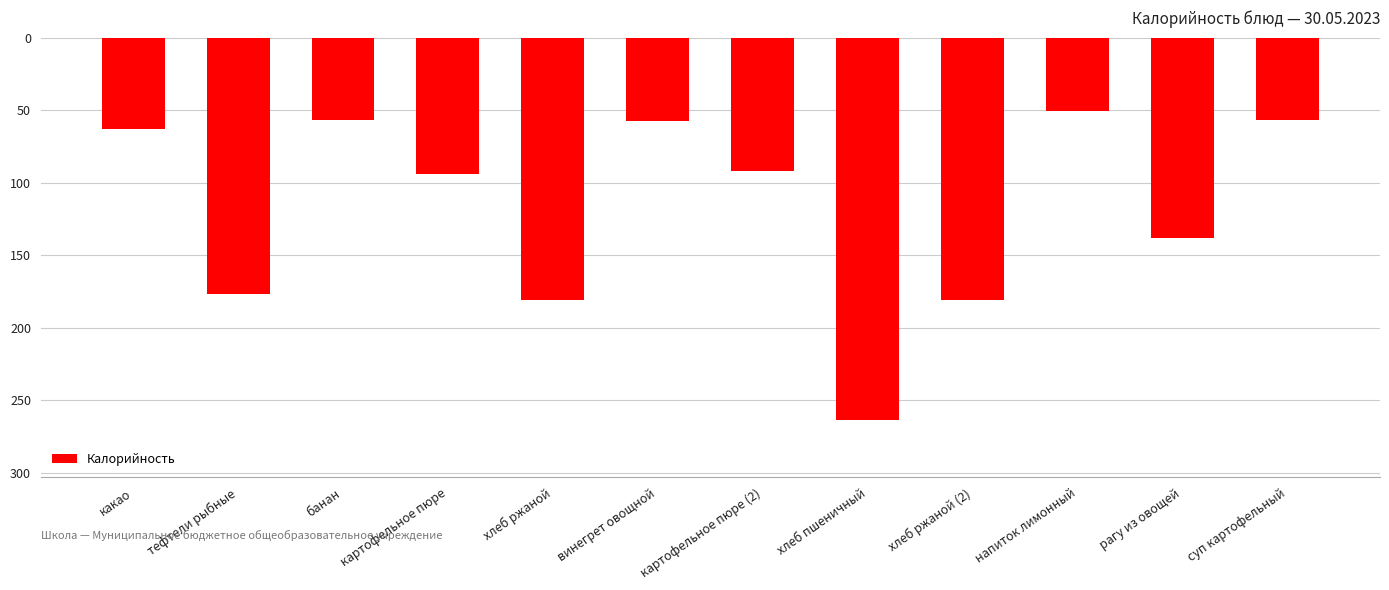

Does the chart contain any negative values?

Yes